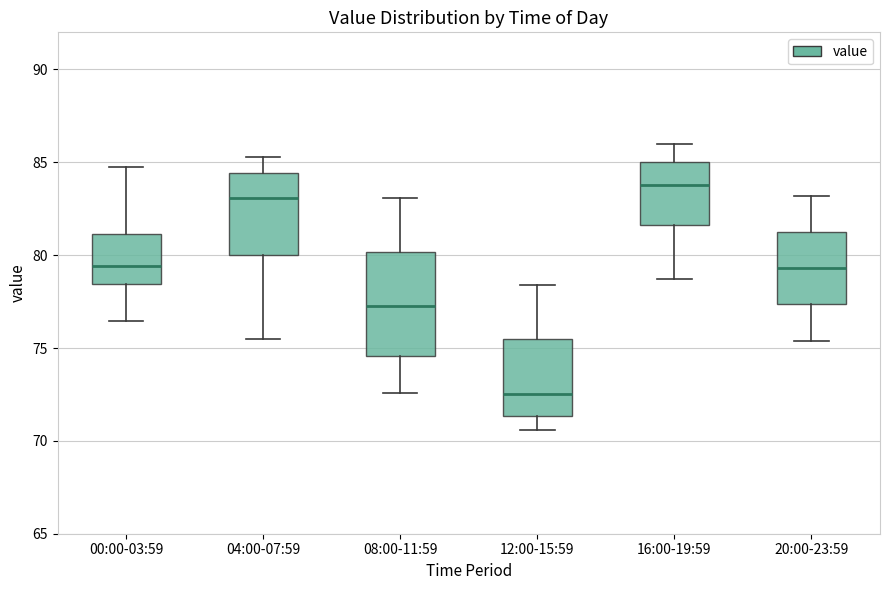

Reading left to right, read every box against the y-axis: the position of its median line, the range the box covers, and the ends of its whiskers. The values are not printed on the chart, so give them approximately, as read against the axis.

00:00-03:59: median 79.5, box 78.5 to 81.0, whiskers 76.5 to 85.0
04:00-07:59: median 83.0, box 80.0 to 84.5, whiskers 75.5 to 85.5
08:00-11:59: median 77.5, box 74.5 to 80.0, whiskers 72.5 to 83.0
12:00-15:59: median 72.5, box 71.5 to 75.5, whiskers 70.5 to 78.5
16:00-19:59: median 84.0, box 81.5 to 85.0, whiskers 78.5 to 86.0
20:00-23:59: median 79.5, box 77.5 to 81.5, whiskers 75.5 to 83.0